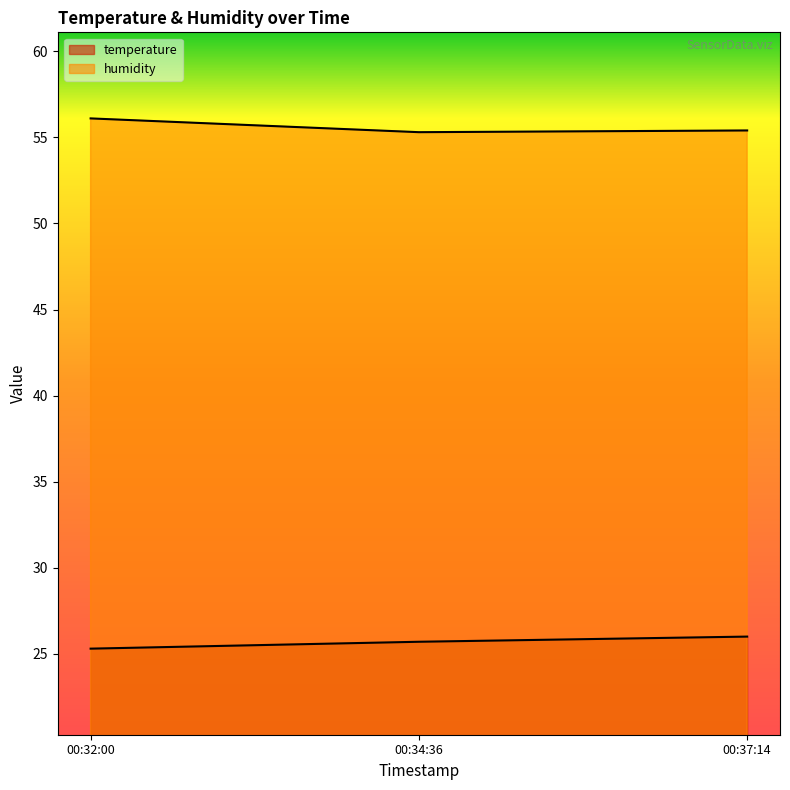

What is the spread (max minus min) of values at 00:34:36?

29.6